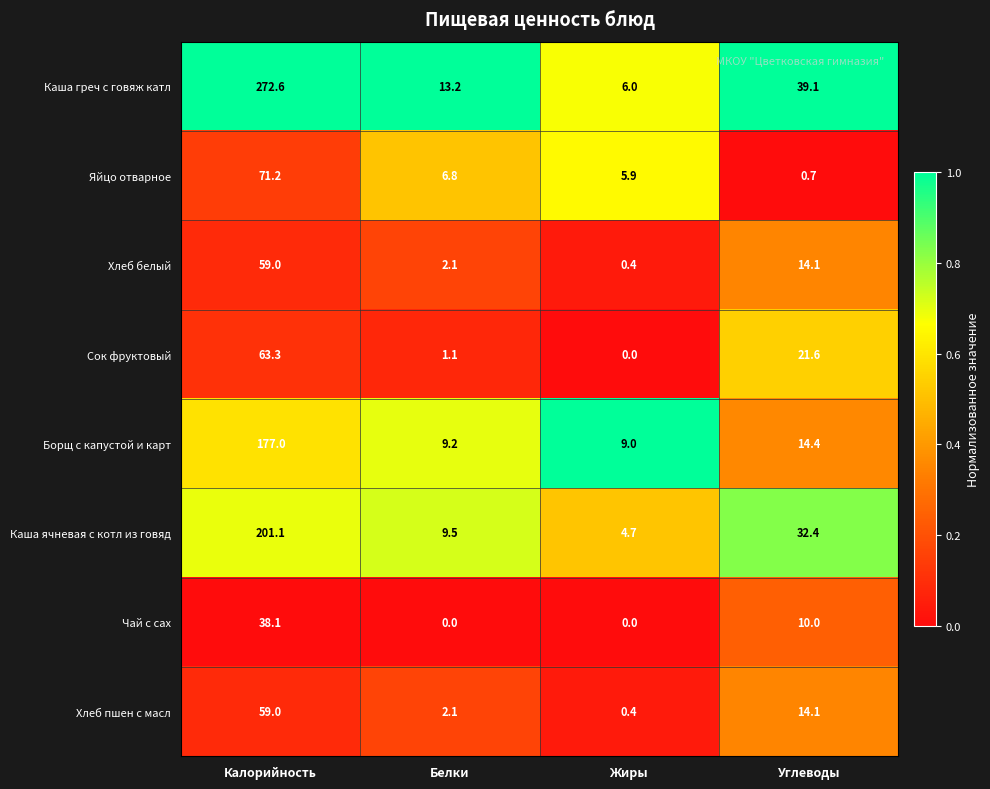

What is the average value of the Хлеб пшен с масл series?

18.9